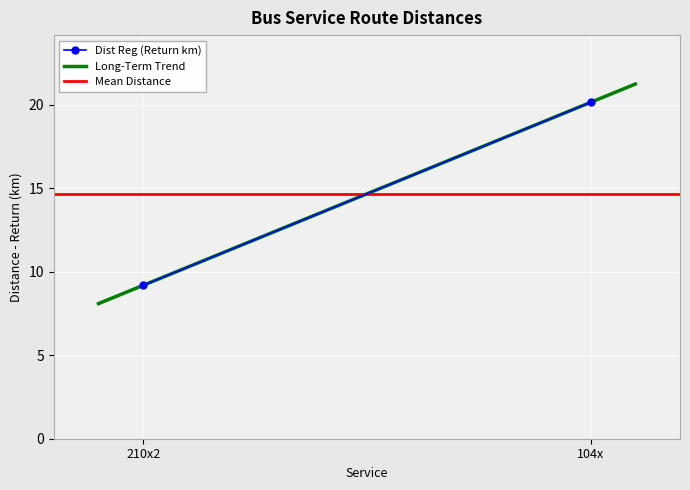

List the labels in order of value, largest first.

104x, 210x2